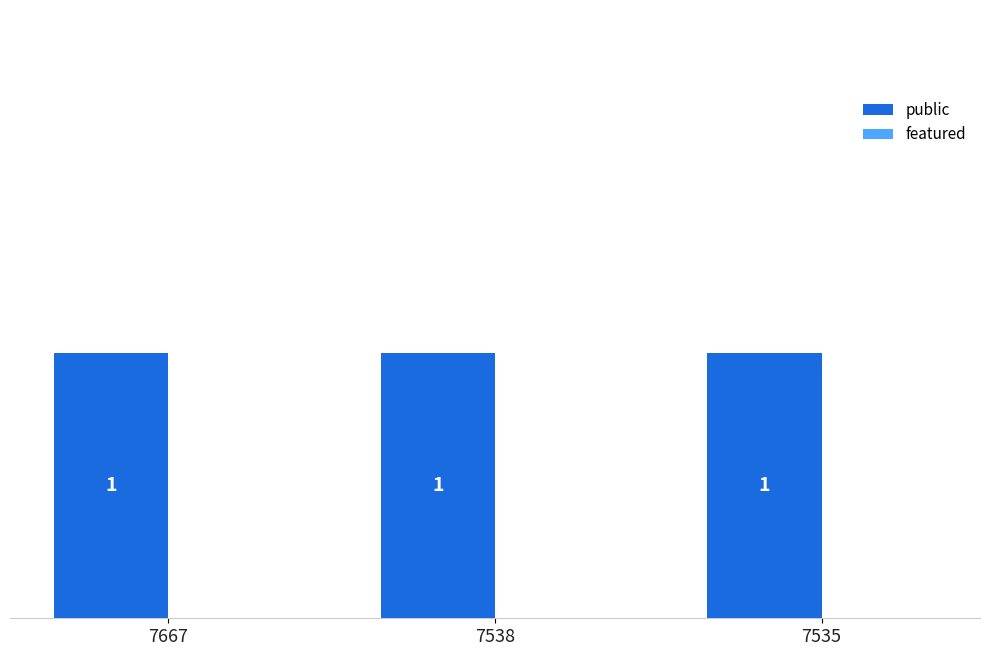

List the labels in order of public value, largest first.

7667, 7538, 7535